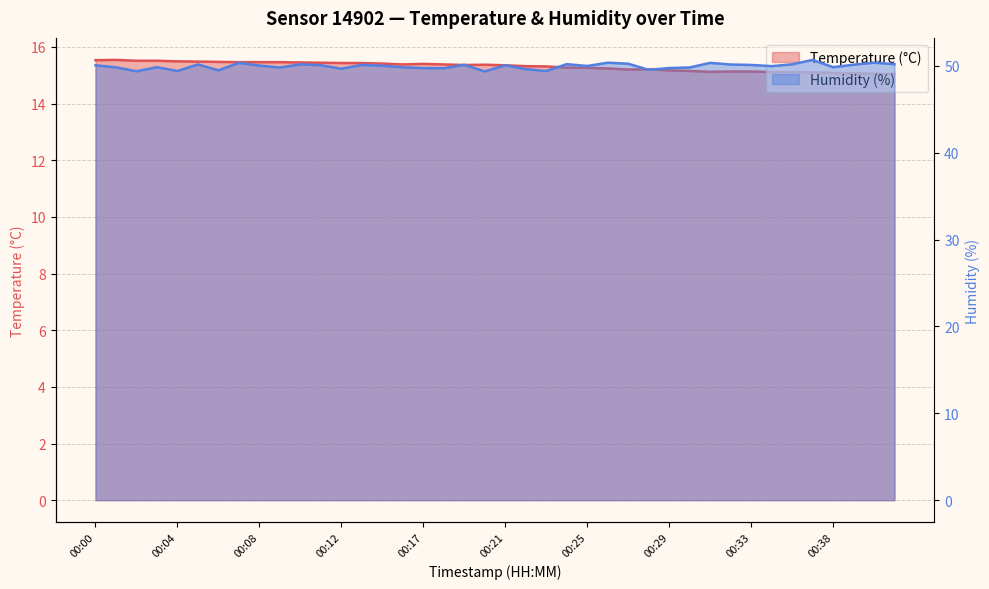

What is the sum of the temperature values at 00:00 and 00:27?

30.7